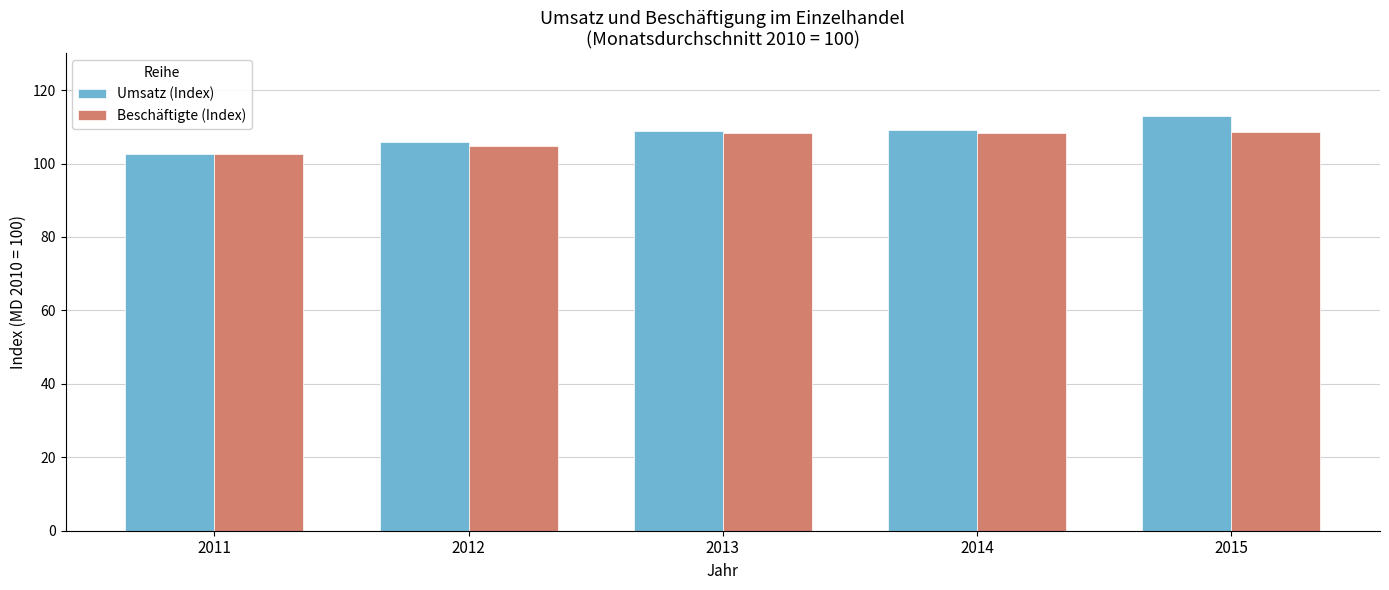

Is the value of Beschäftigte (Index) at 2012 greater than the value of Umsatz (Index) at 2015?

No